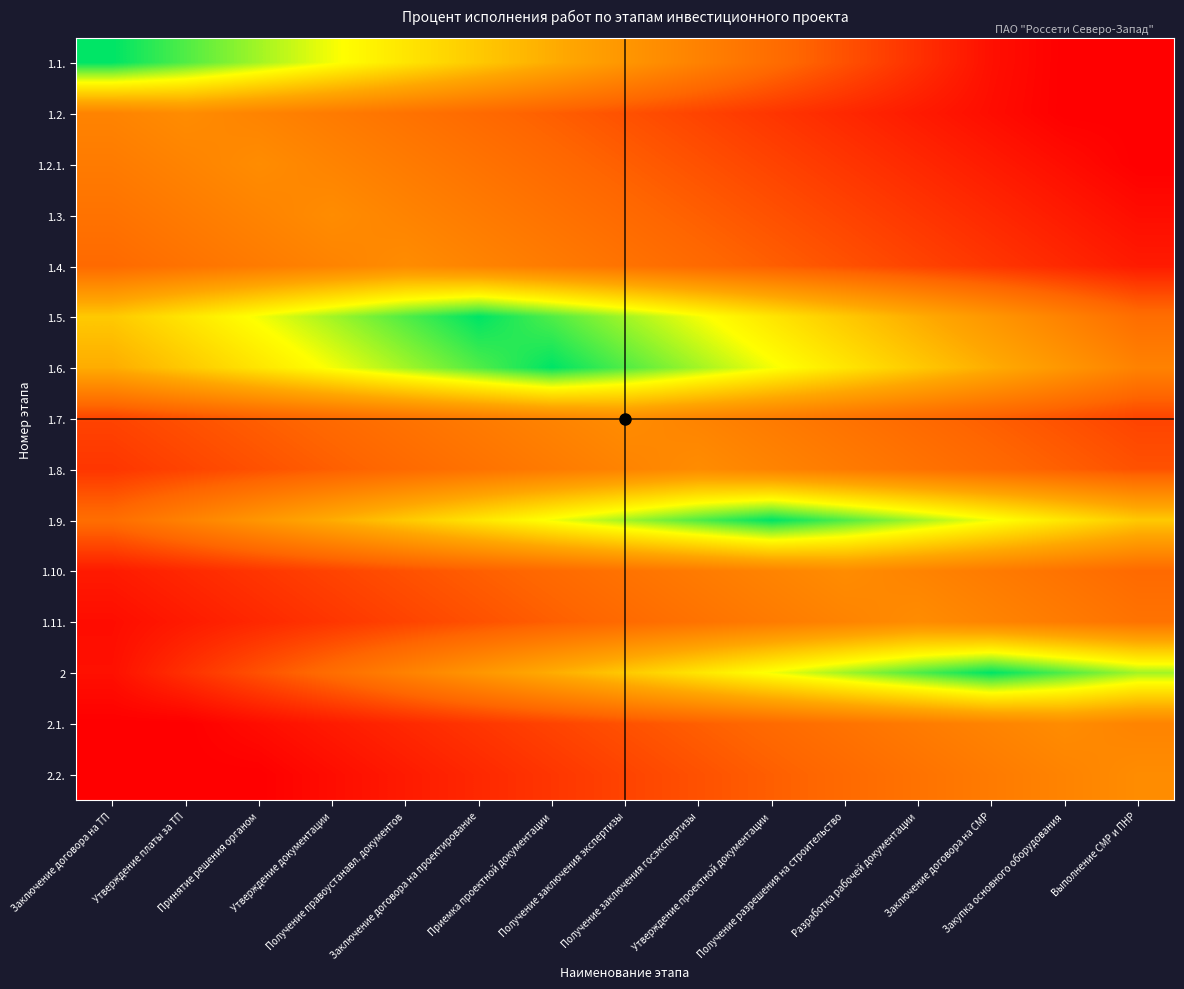

How many distinct data groups are displayed?

15